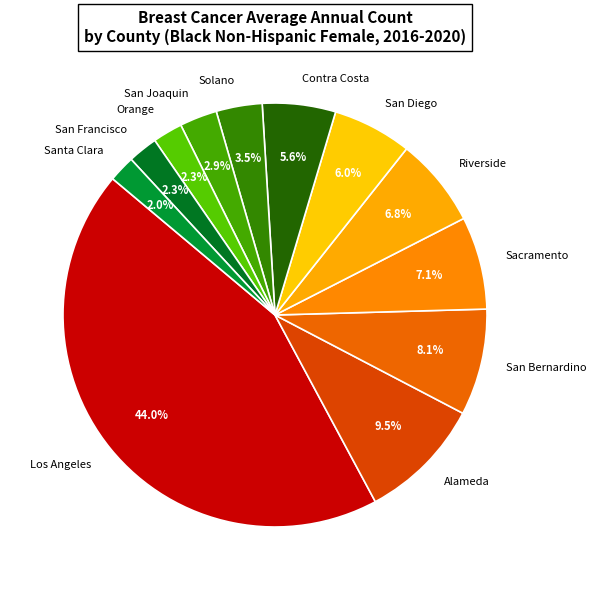

Does any single category account for the majority?

No